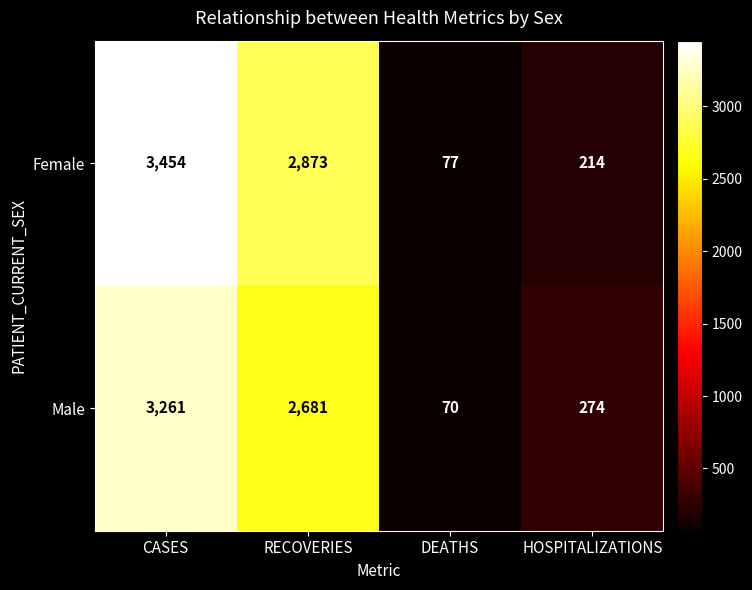

Which category has the highest value across all series?

CASES